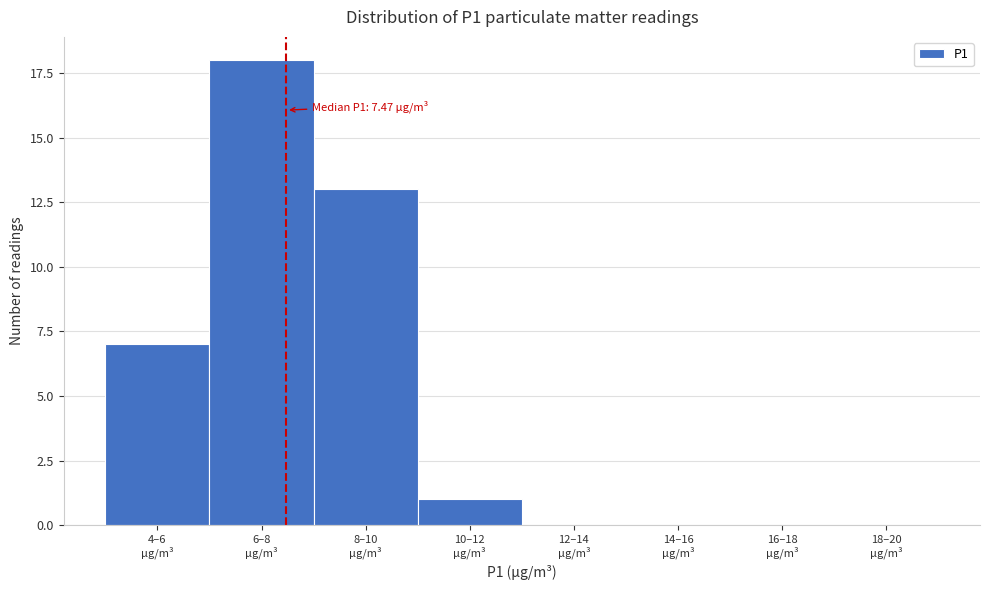

What is the sum of all values?

39